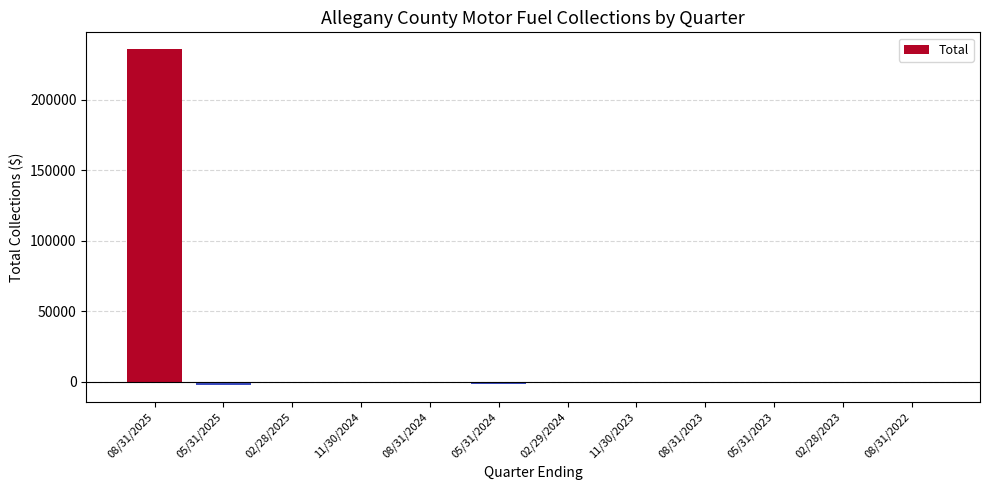

Is it true that the value at 02/28/2025 is -806.4?

True